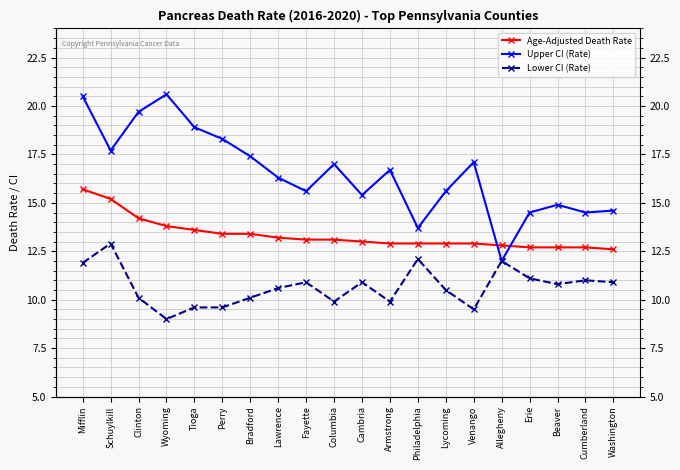

What value does the Lower CI (Rate) series have at Mifflin?

11.9